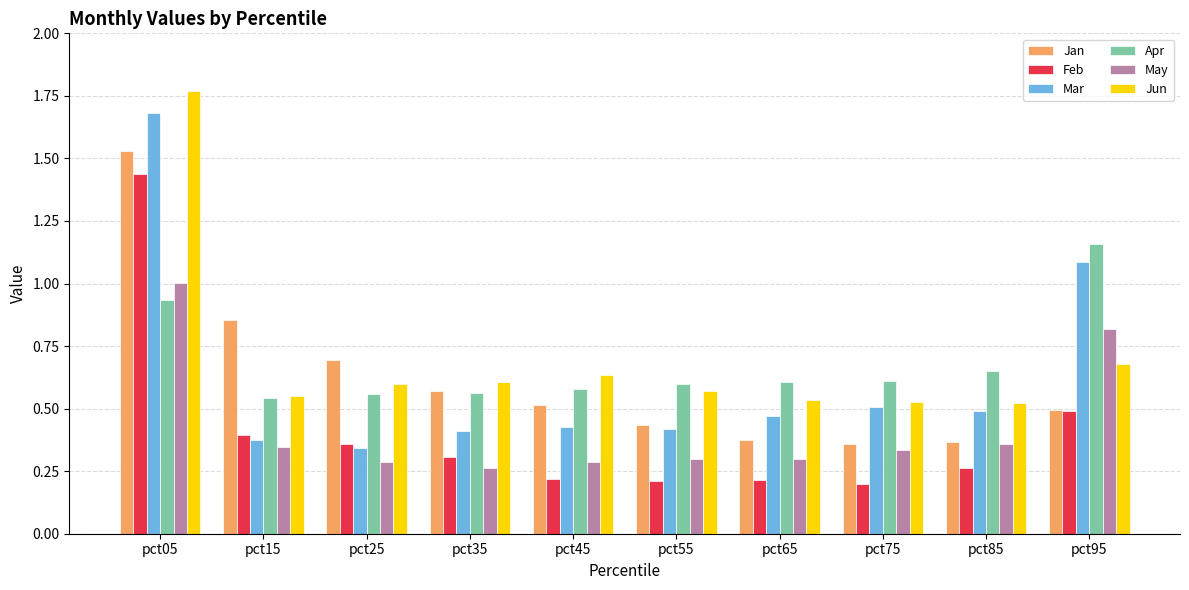

The Mar series shows 0.3 at pct25. True or false?

True